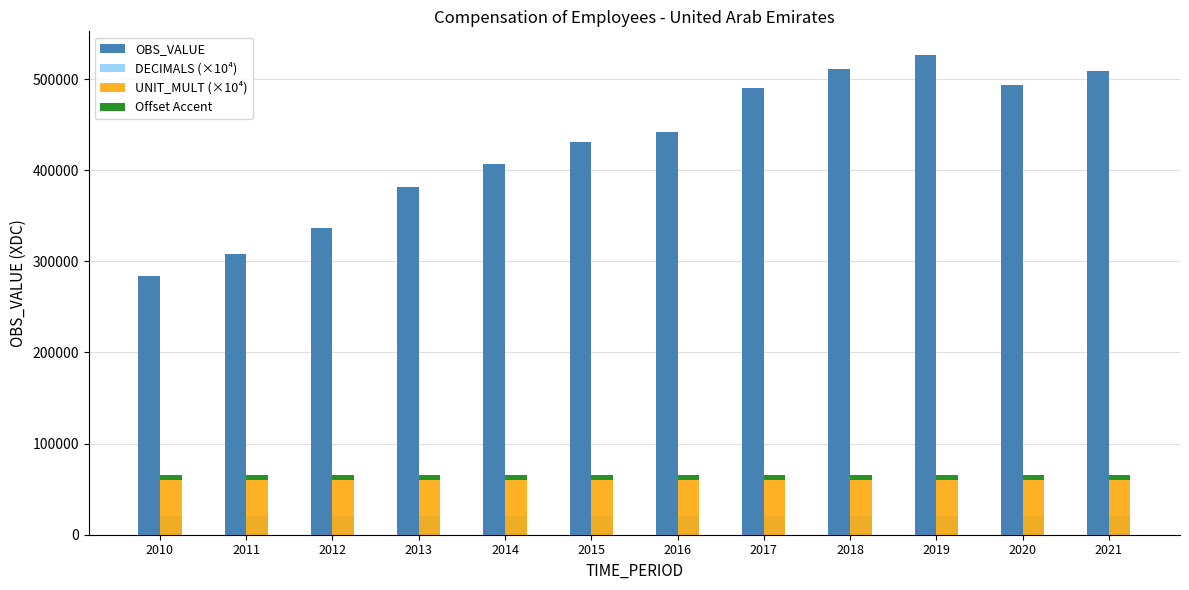

Count the number of categories in the chart.

12